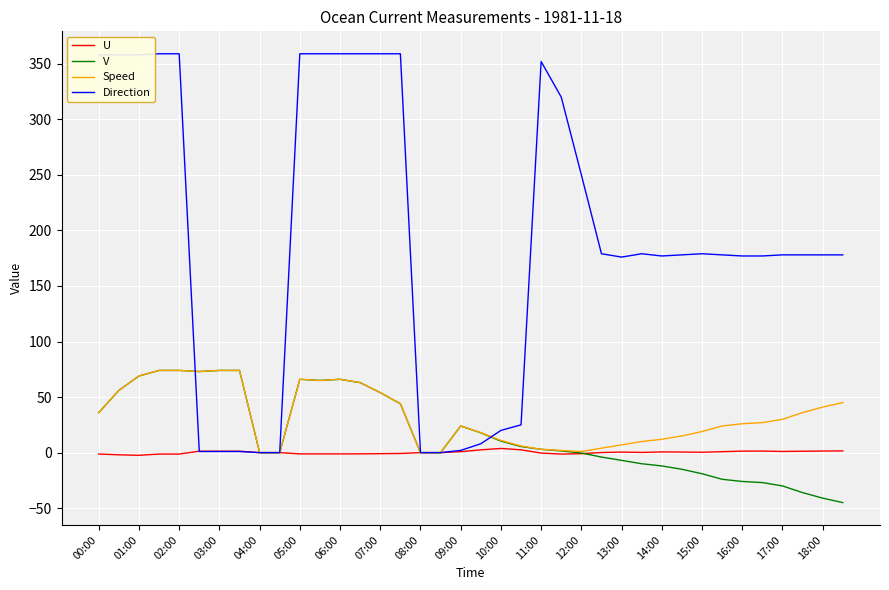

What is the greatest value displayed?

359.0